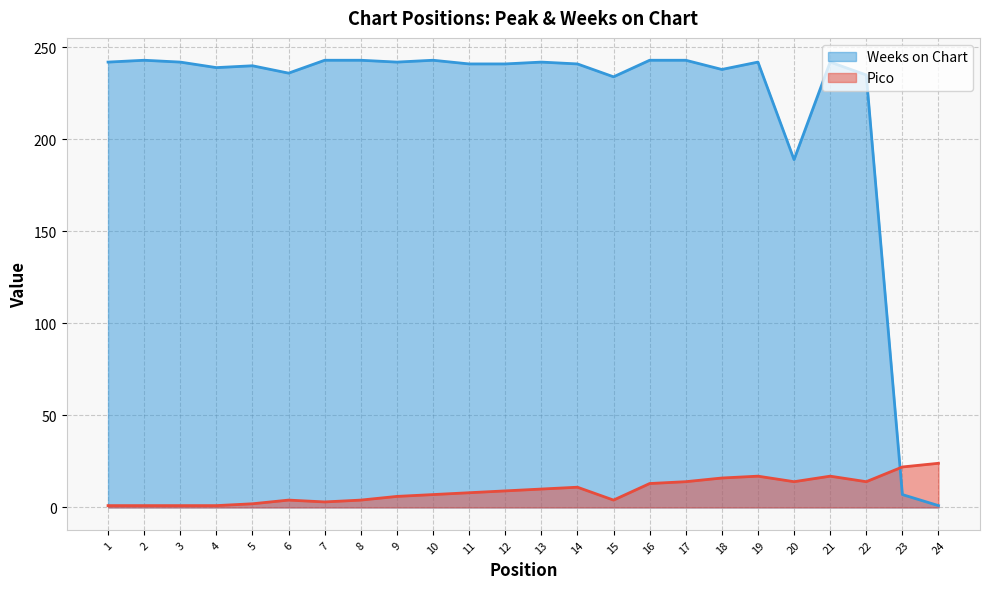

Count the number of categories in the chart.

24